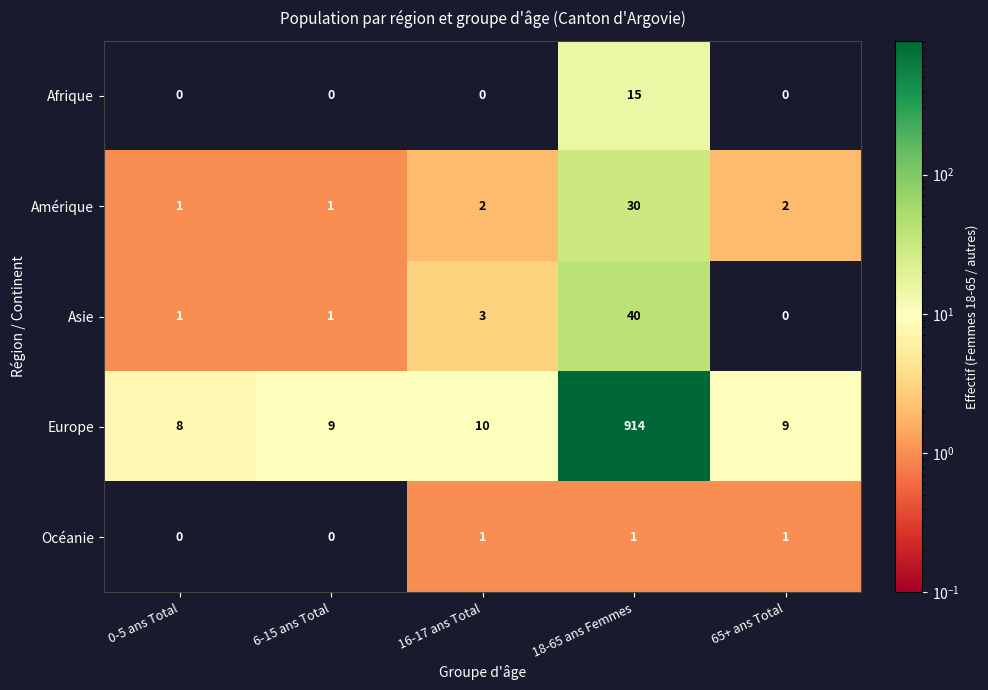

The value of Afrique at 16-17 ans Total is 0. True or false?

True